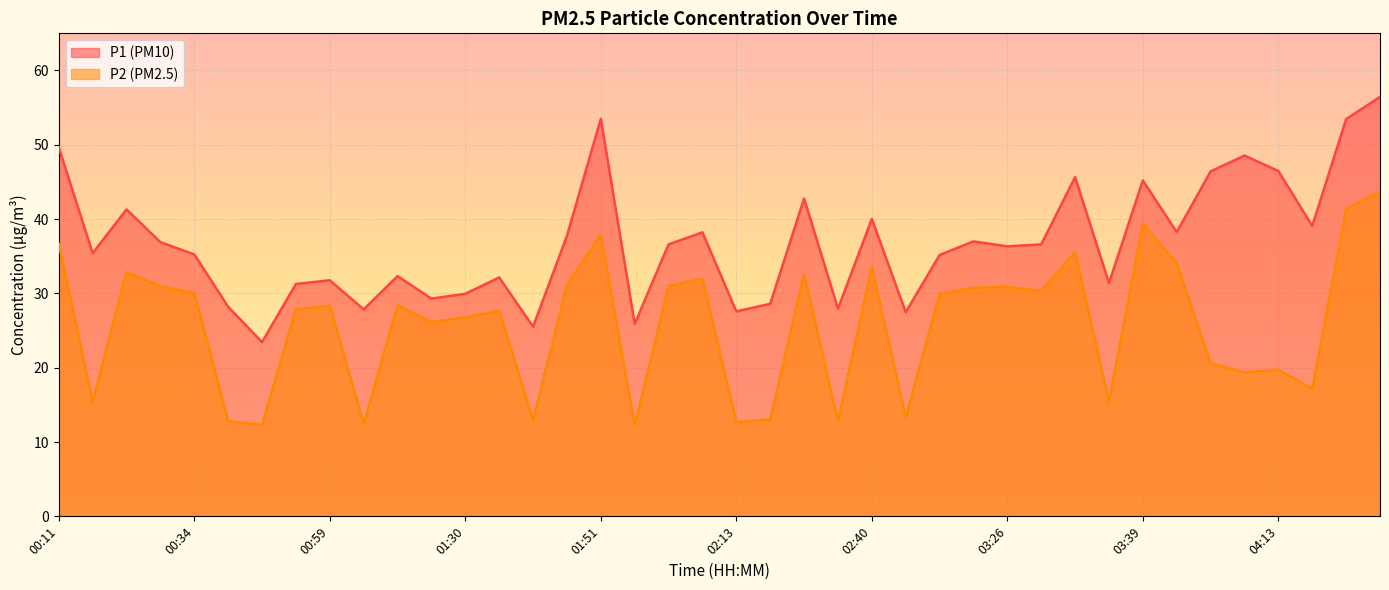

Reading right to left, extract all data points from this chart.

P1: 56.5	53.5	39.1	46.5	48.5	46.4	38.2	45.2	31.4	45.6	36.6	36.3	37.0	35.2	27.5	40.0	27.9	42.8	28.6	27.6	38.2	36.6	25.9	53.5	37.8	25.5	32.1	29.9	29.3	32.3	27.9	31.8	31.3	23.4	28.2	35.2	36.9	41.3	35.4	49.6
P2: 43.8	41.4	17.2	19.8	19.4	20.6	34.0	39.4	15.4	35.5	30.4	30.9	30.8	29.9	13.3	33.5	12.8	32.6	13.1	12.7	32.0	31.0	12.2	37.9	31.1	12.9	27.7	26.8	26.1	28.4	12.4	28.4	27.9	12.3	12.8	30.1	30.9	32.9	15.4	36.6